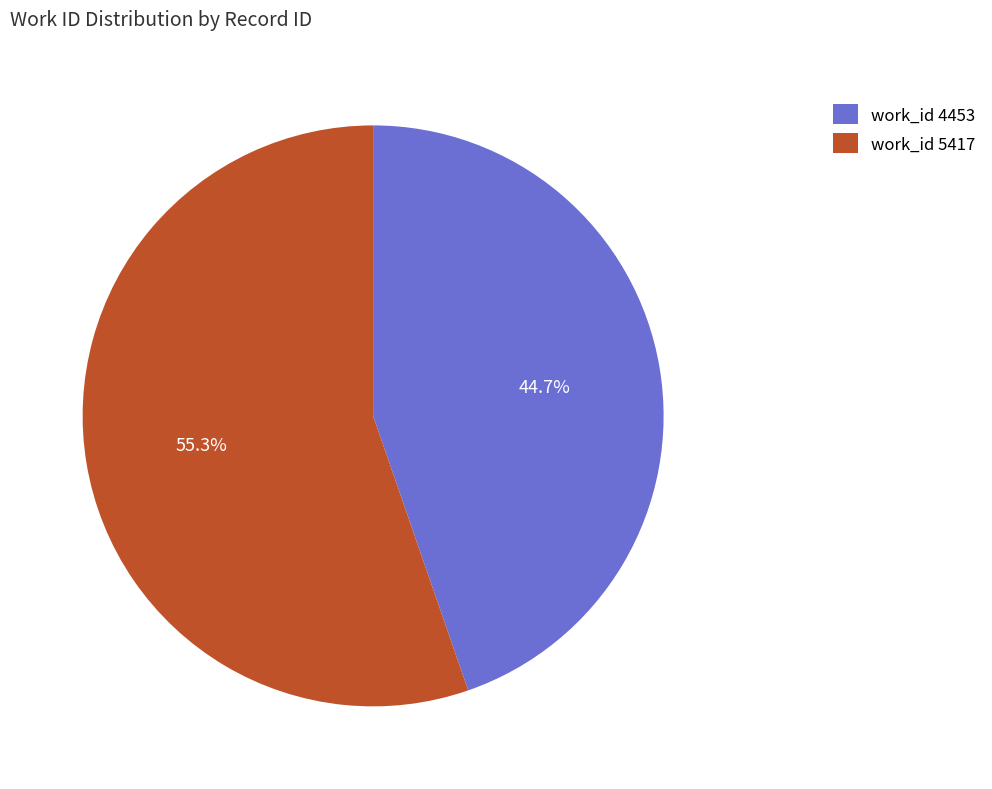

What portion of the pie excludes work_id 4453?

55.3%